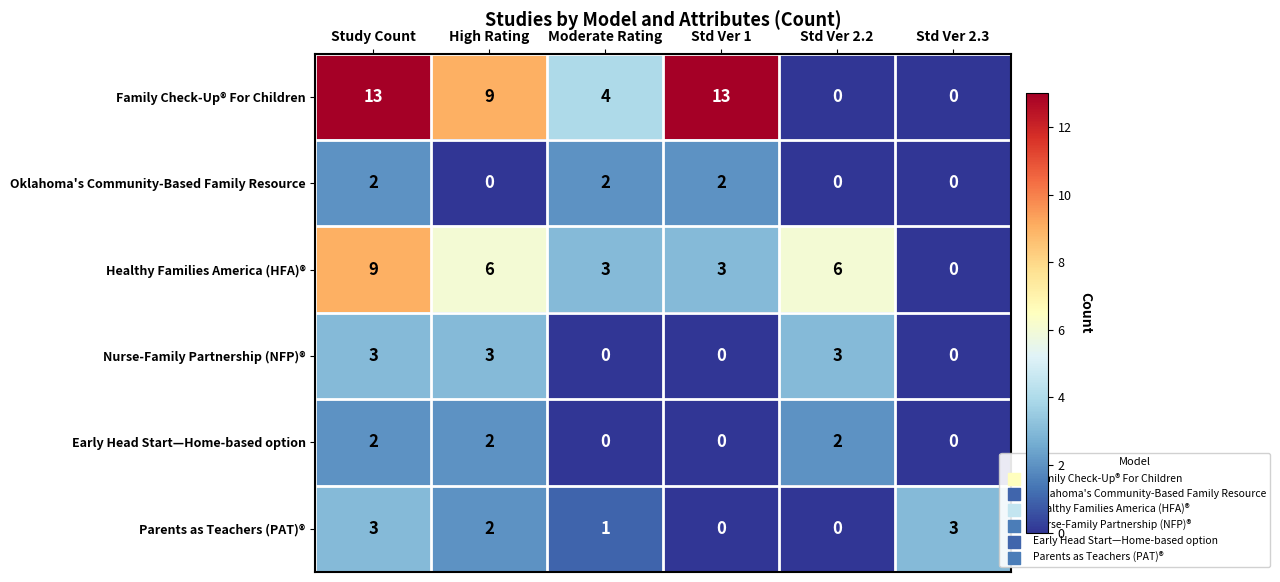

Count the number of categories in the chart.

6